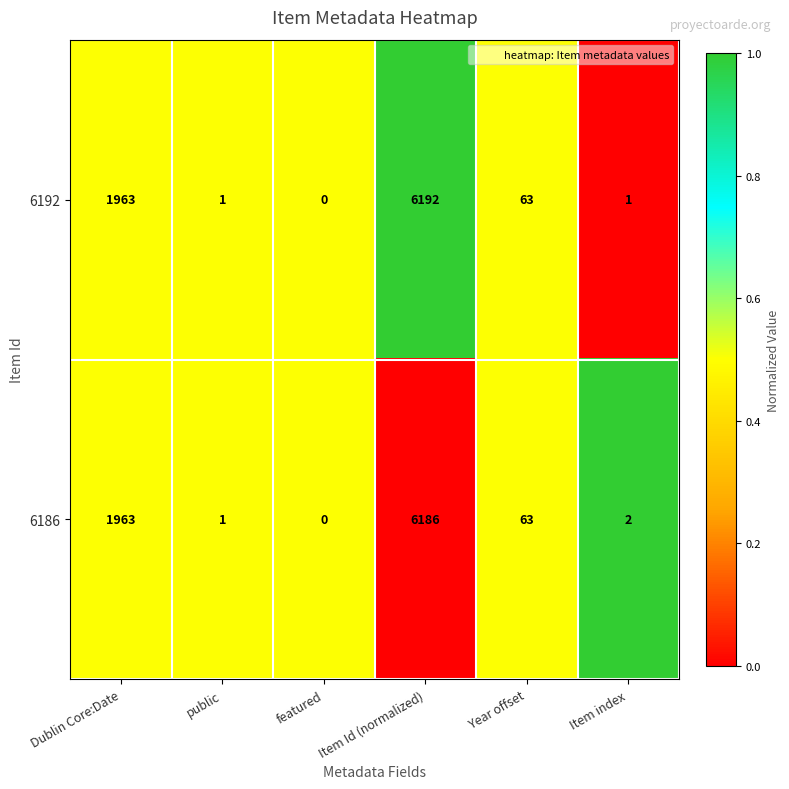

How many categories are shown in the chart?

6